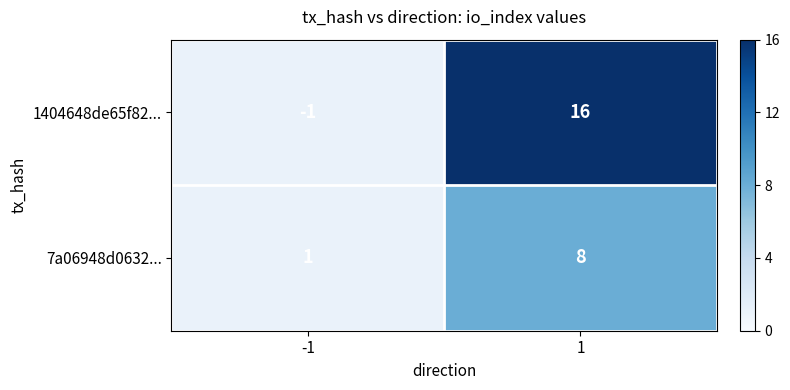

Which series changed the most between -1 and 1?

1404648de65f82...